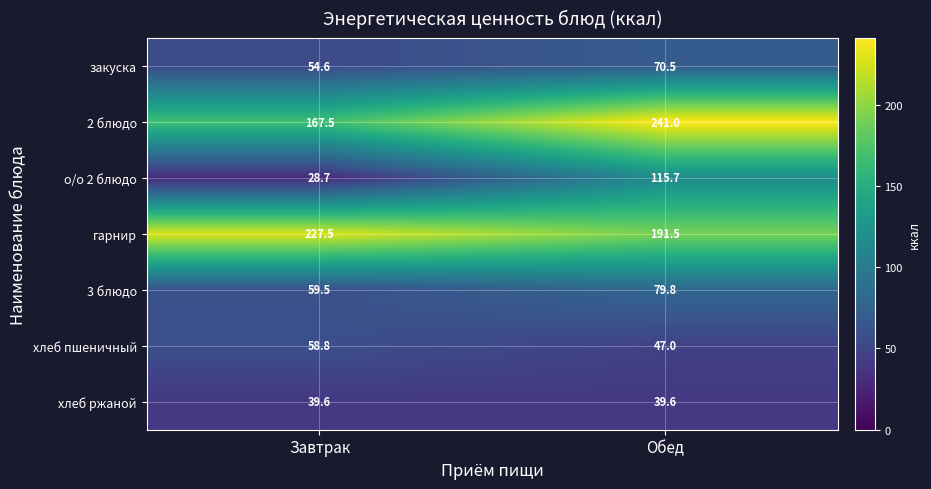

Rank the series by their maximum value, from lowest to highest.

хлеб ржаной, хлеб пшеничный, закуска, 3 блюдо, о/о 2 блюдо, гарнир, 2 блюдо